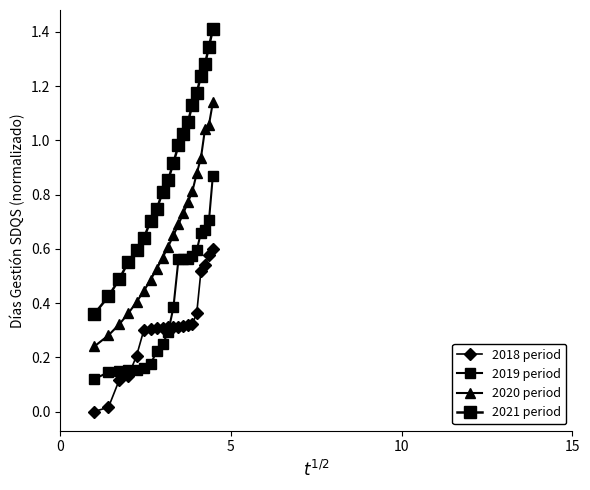

Is this an area chart (filled region under the line)?

No